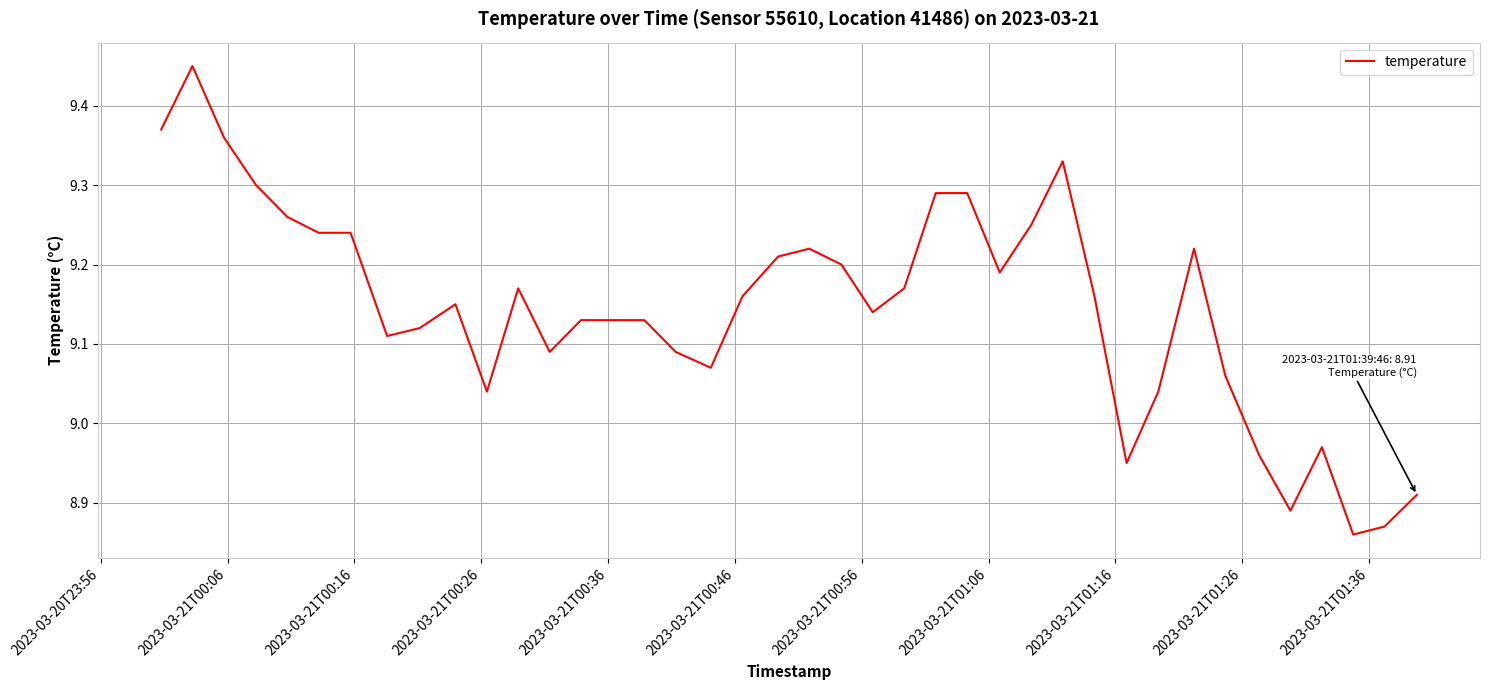

What is the difference between the maximum and minimum values?

0.6